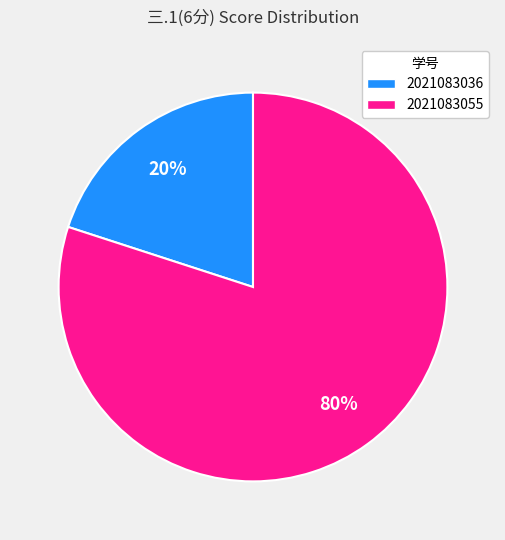

Does any single category account for the majority?

Yes